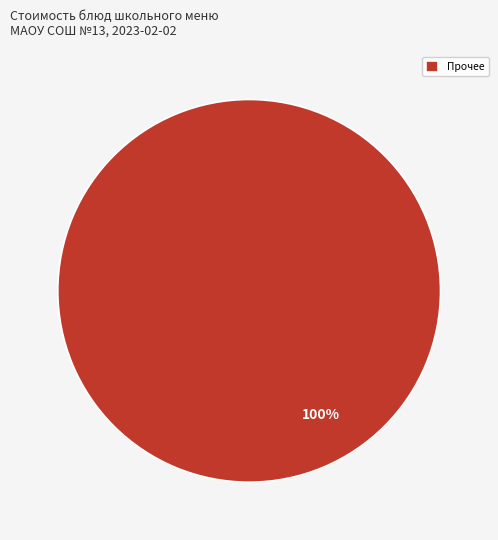

To the nearest percent, what portion does Прочее represent?

100%